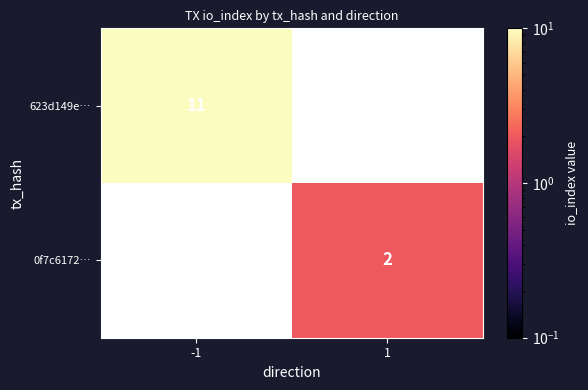

Is it true that 623d149e… equals 11 at -1?

True